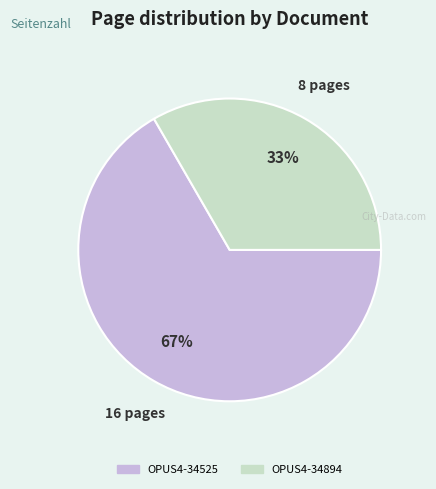

Combined, do OPUS4-34525 and OPUS4-34894 account for over 50%?

Yes